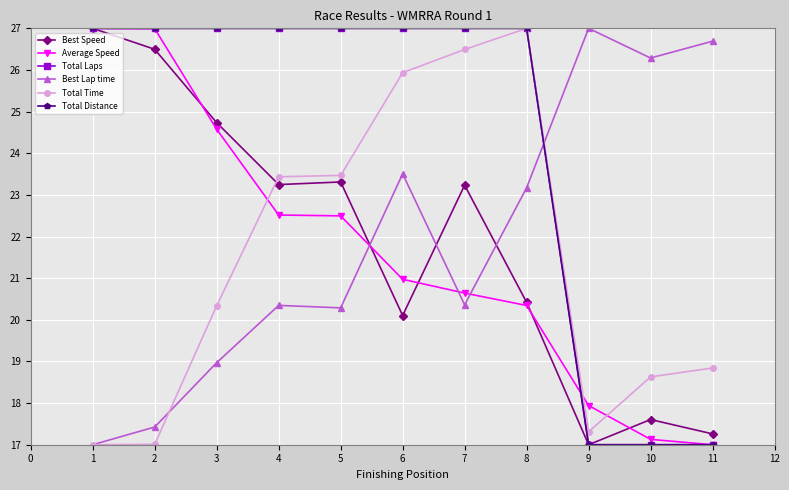

After their last crossing, which series has the higher values: Best Lap time or Total Distance?

Best Lap time